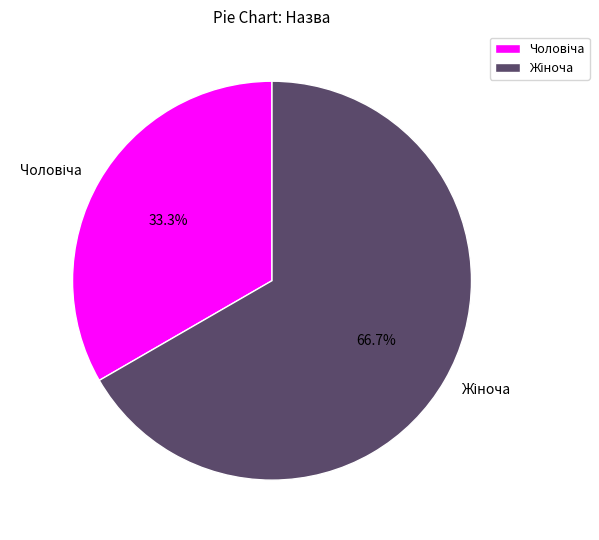

To the nearest percent, what portion does Жіноча represent?

67%